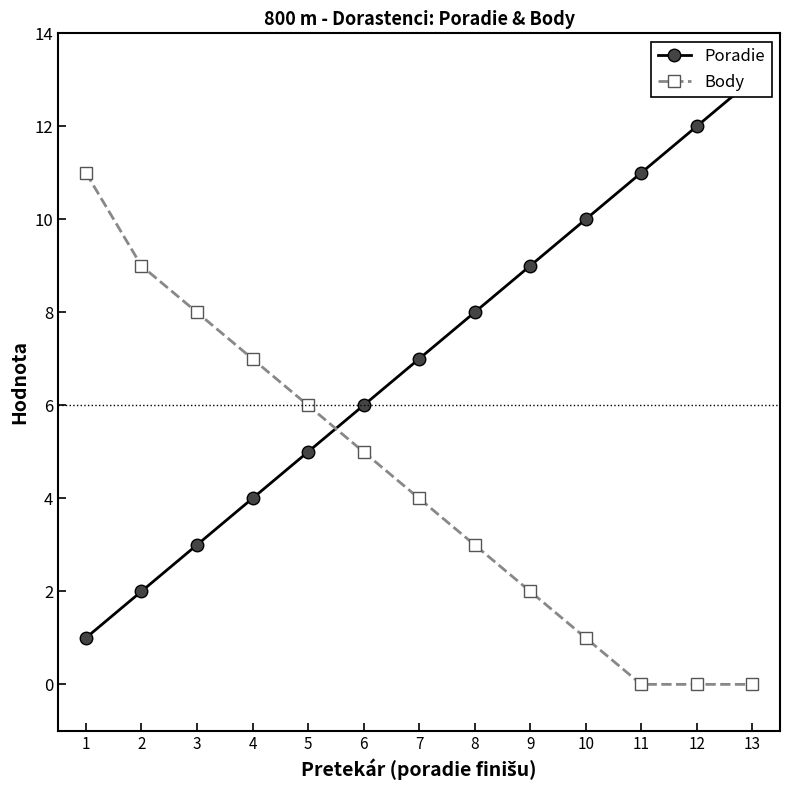

What is the average value of the Poradie series?

7